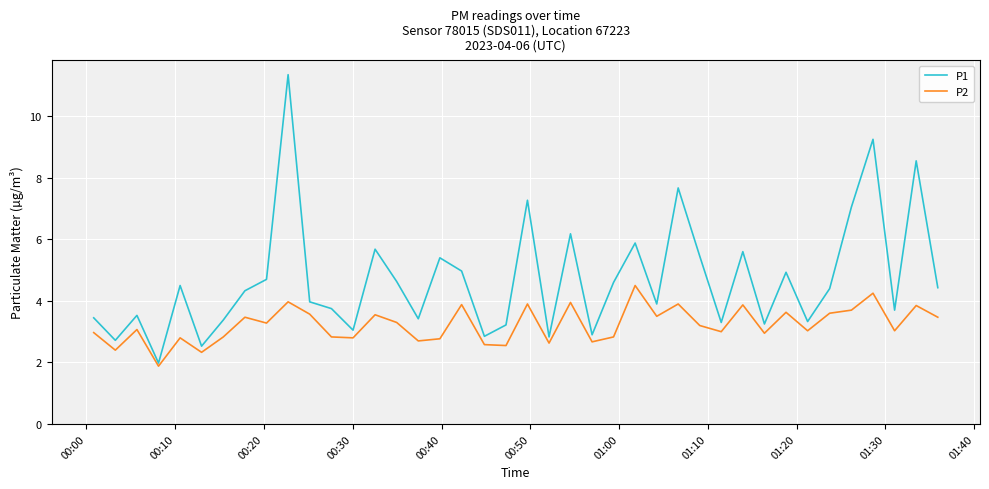

What is the average value of the P2 series?

3.2